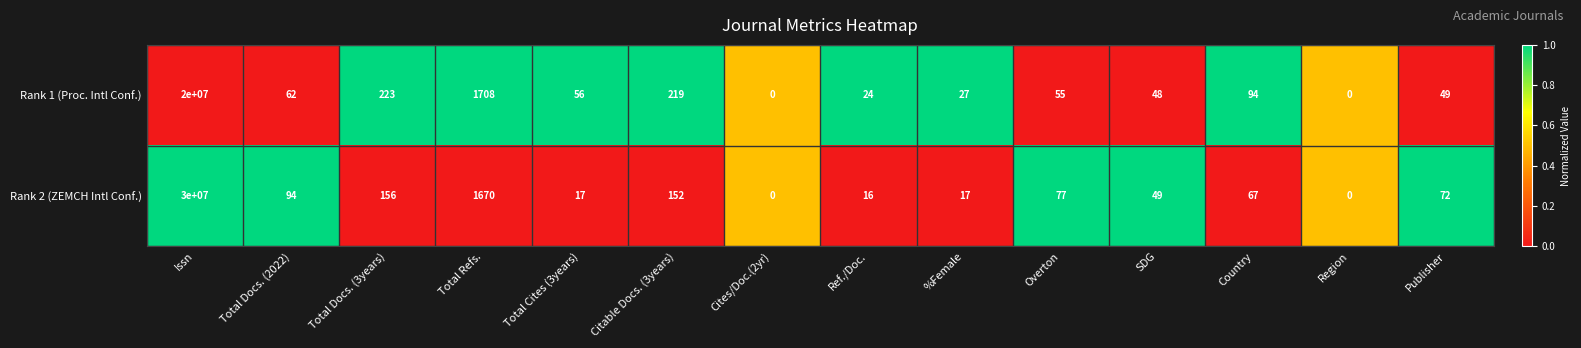

Is it true that Rank 2 (ZEMCH Intl Conf.) equals 77 at Overton?

True